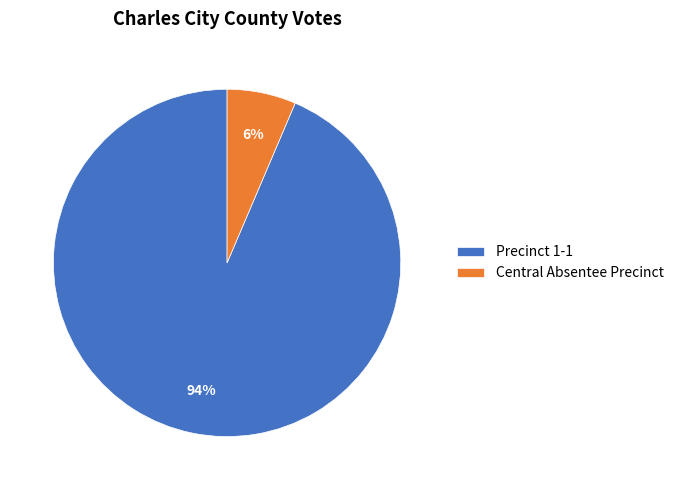

Is there a majority slice in this chart?

Yes